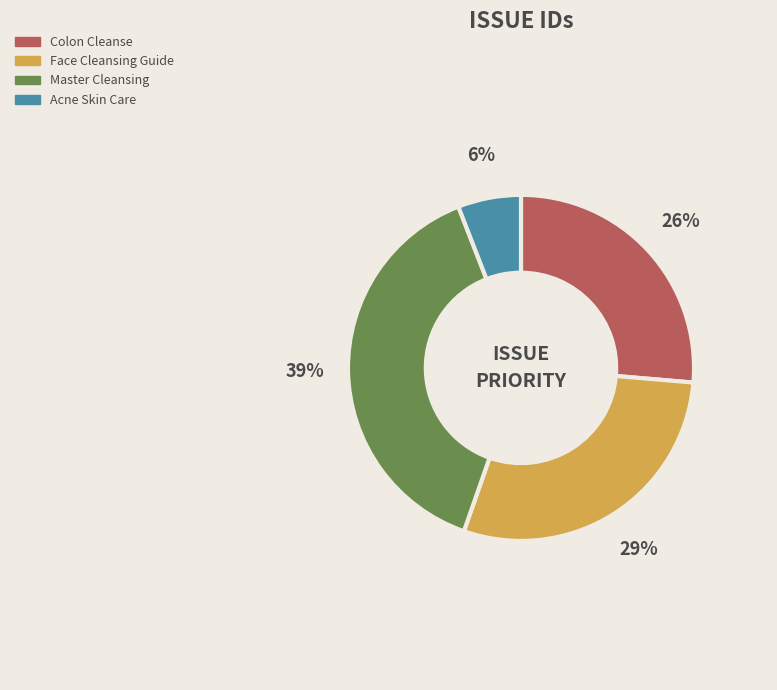

Is the sum of Face Cleansing Guide and Colon Cleanse greater than half?

Yes